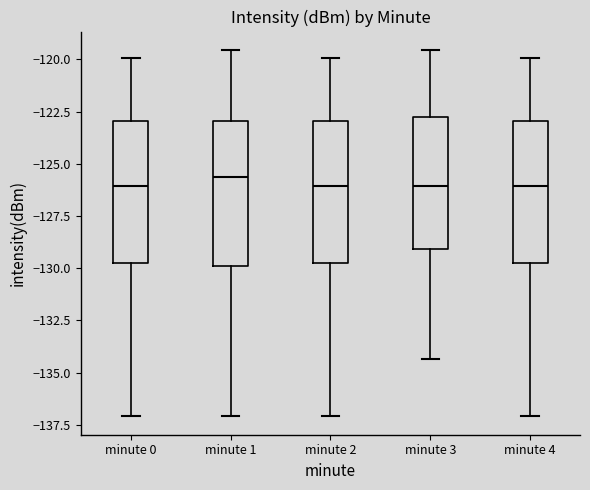

Where does the median line of the box for minute 0 sit on the y-axis? The values are not printed on the chart, so give them approximately, as read against the axis.

-126.0